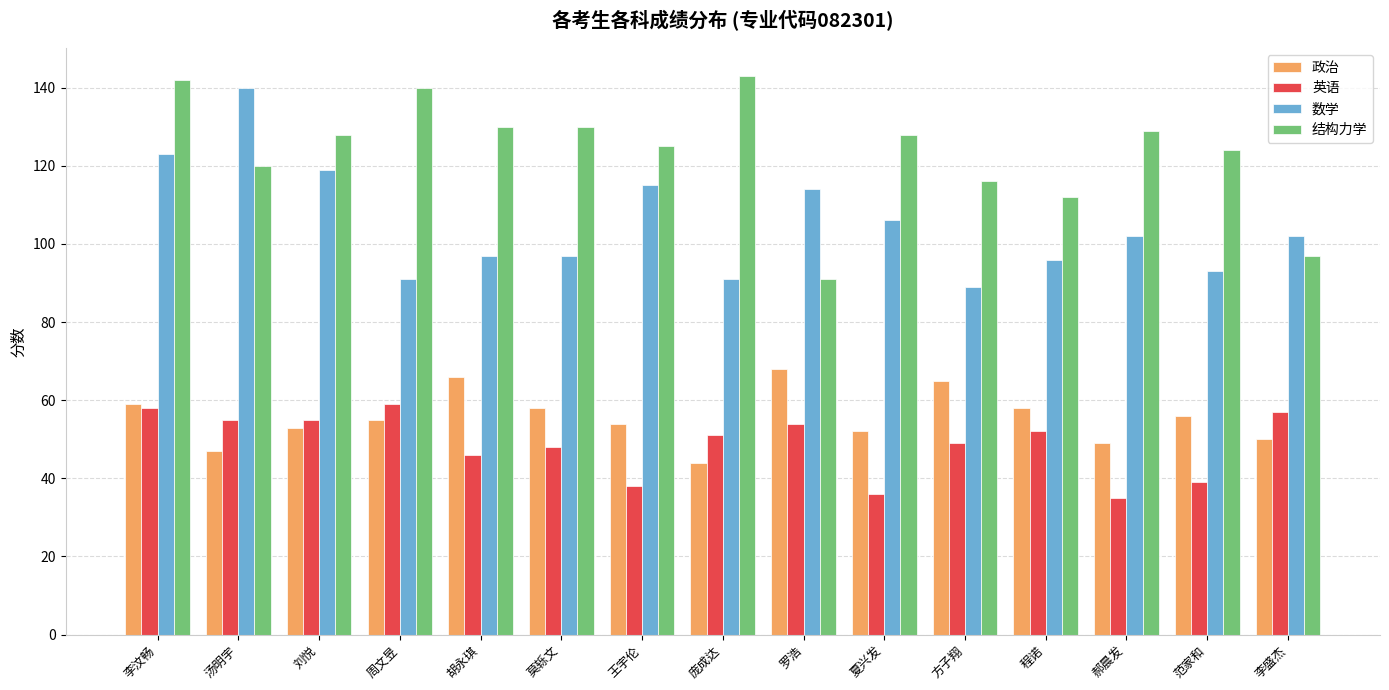

What is the spread (max minus min) of values at 郝晨发?

94